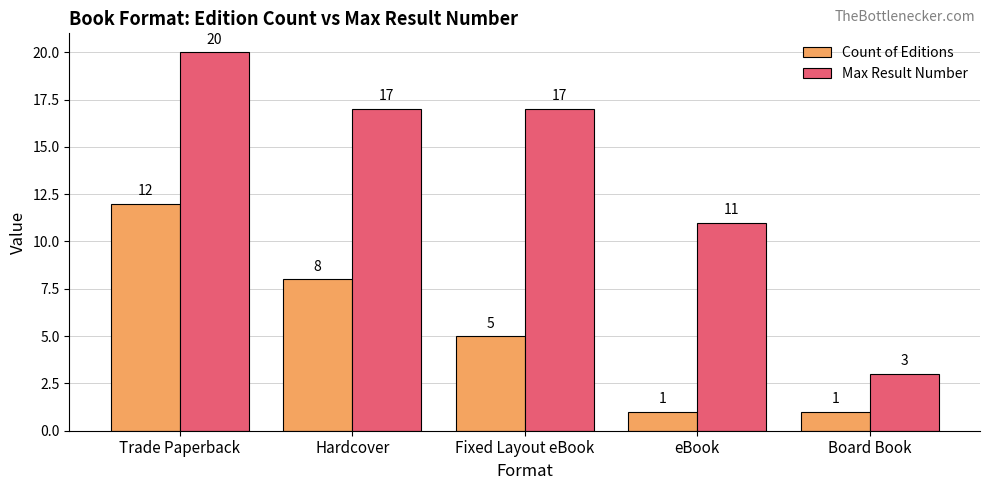

Which series has the largest range (max minus min)?

Max Result Number